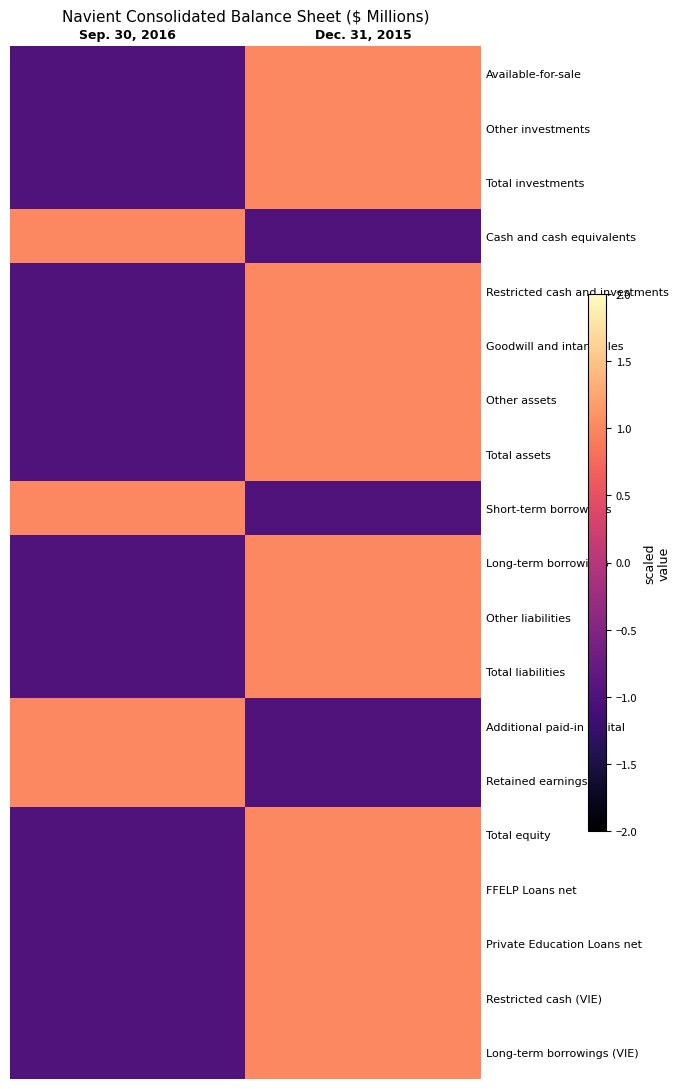

Between Sep. 30, 2016 and Dec. 31, 2015, which is larger?

Dec. 31, 2015